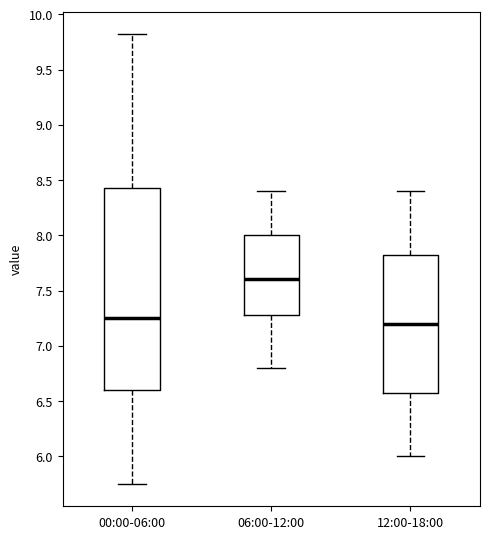

Which box's median line is the lowest?

12:00-18:00